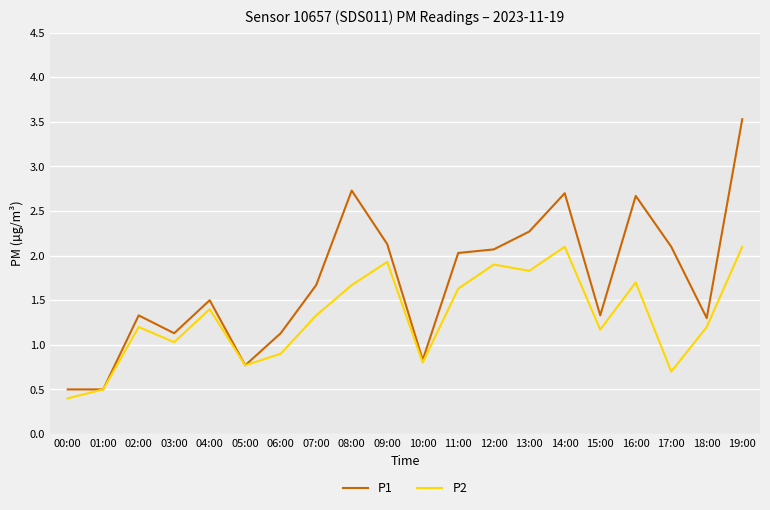

What is the lowest value of the P1 series?

0.5